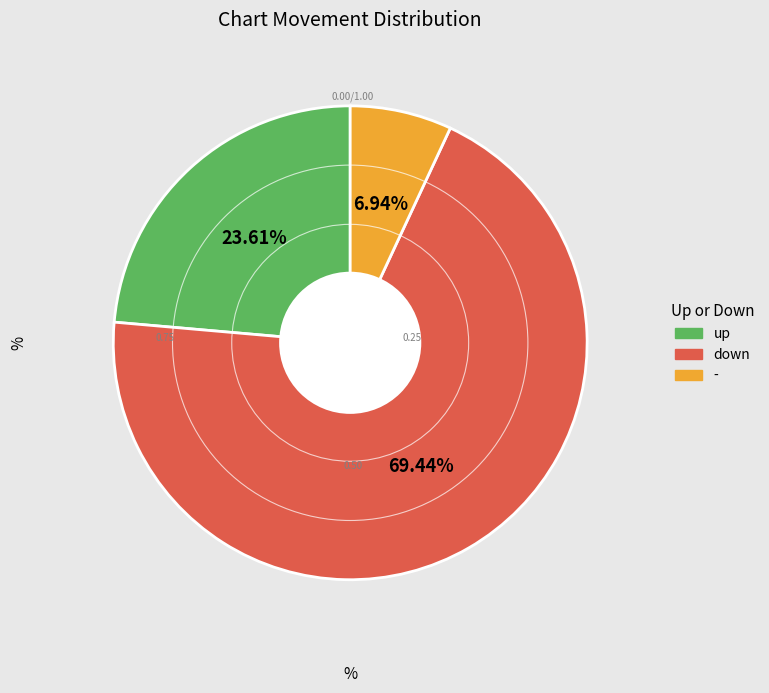

Is the sum of up and - greater than half?

No